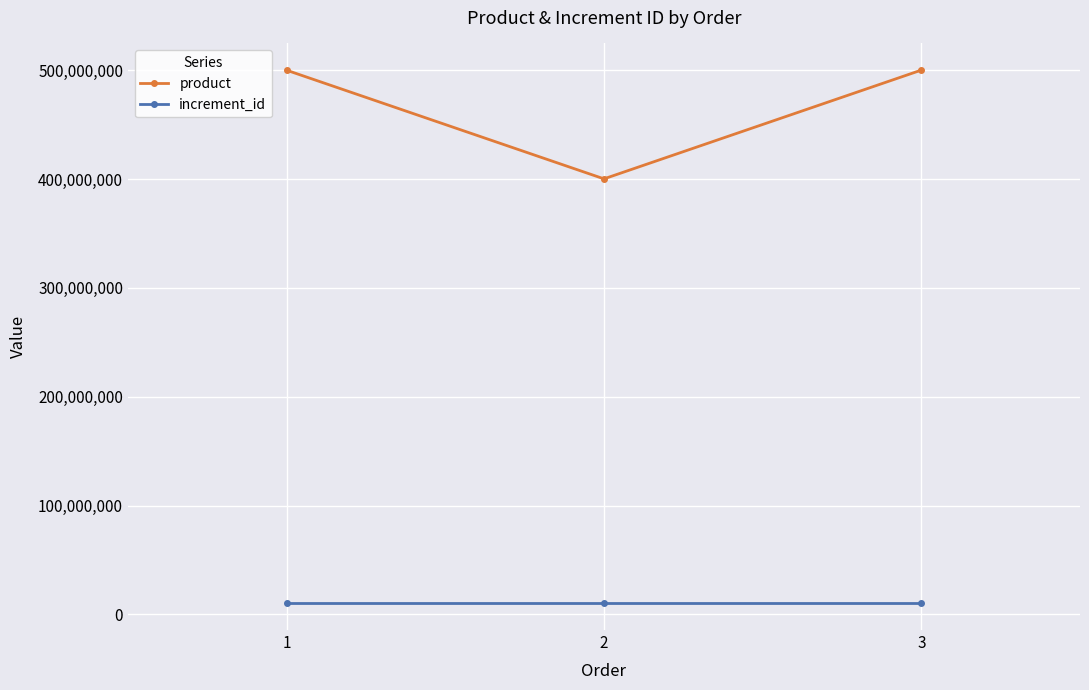

What is the difference between the highest and lowest values at 2?

390189144.5